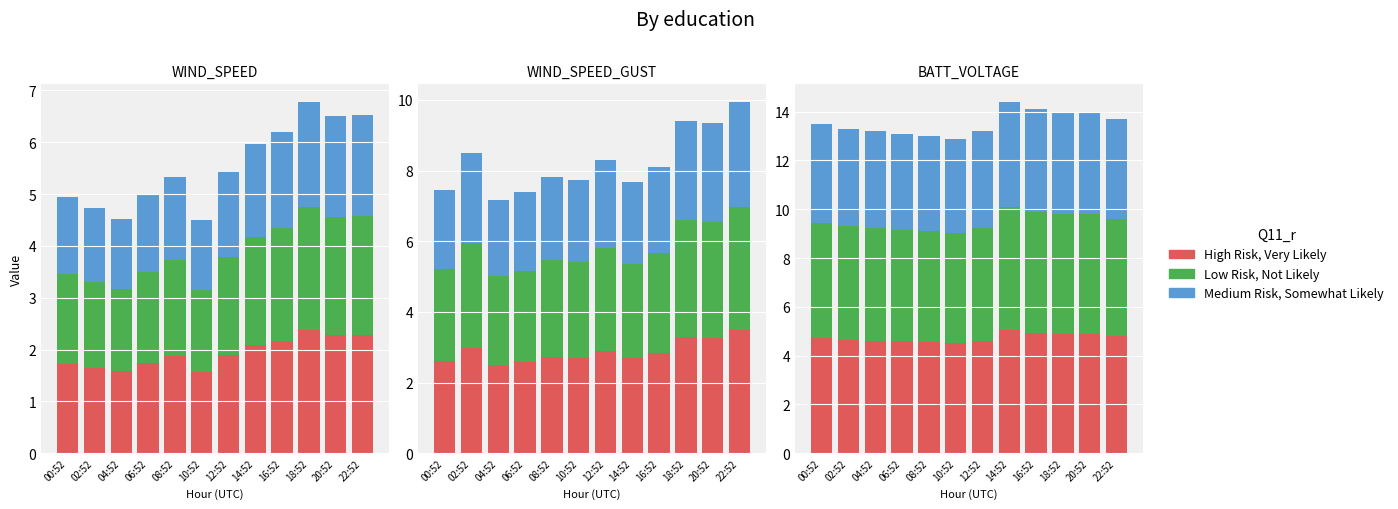

What value does the Low Risk, Not Likely series have at 20:52?

4.9